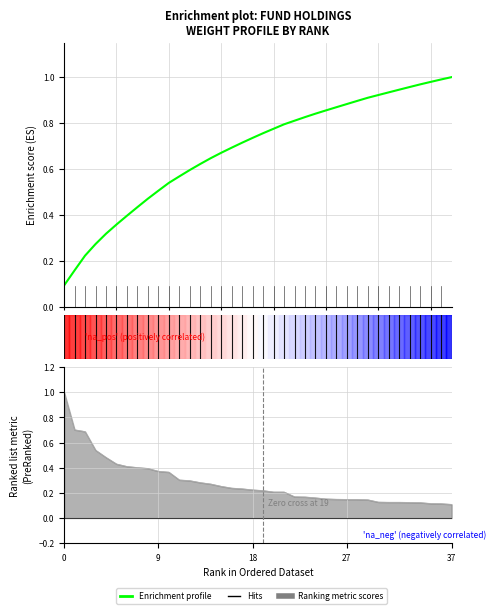

What is the value of the 27th point from the left?

0.9